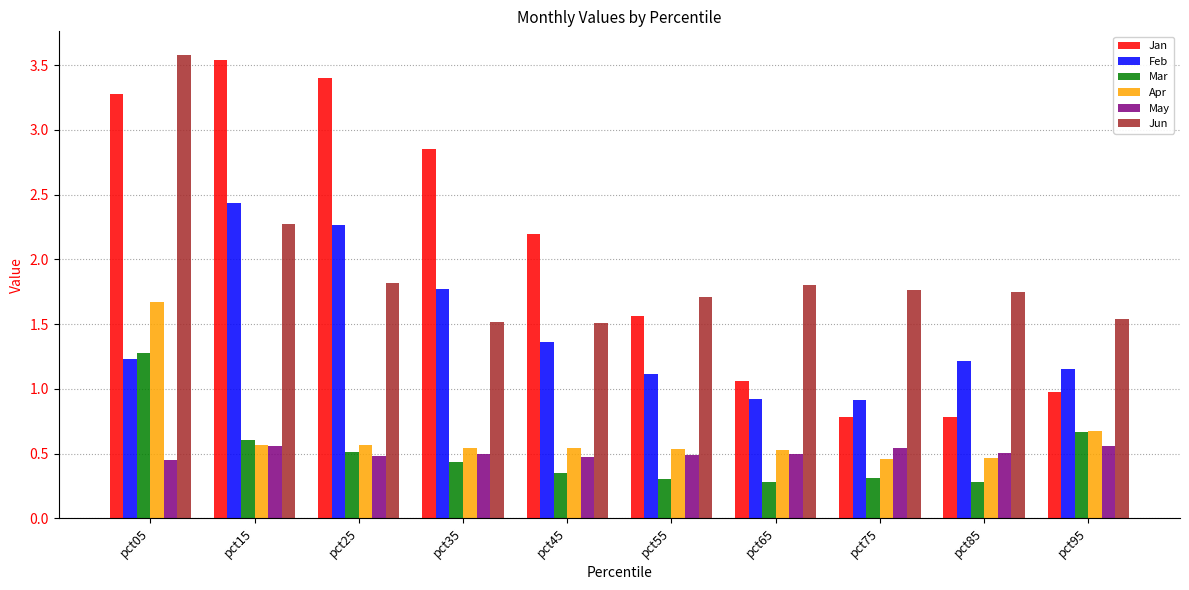

What is the maximum value shown in the chart?

3.6